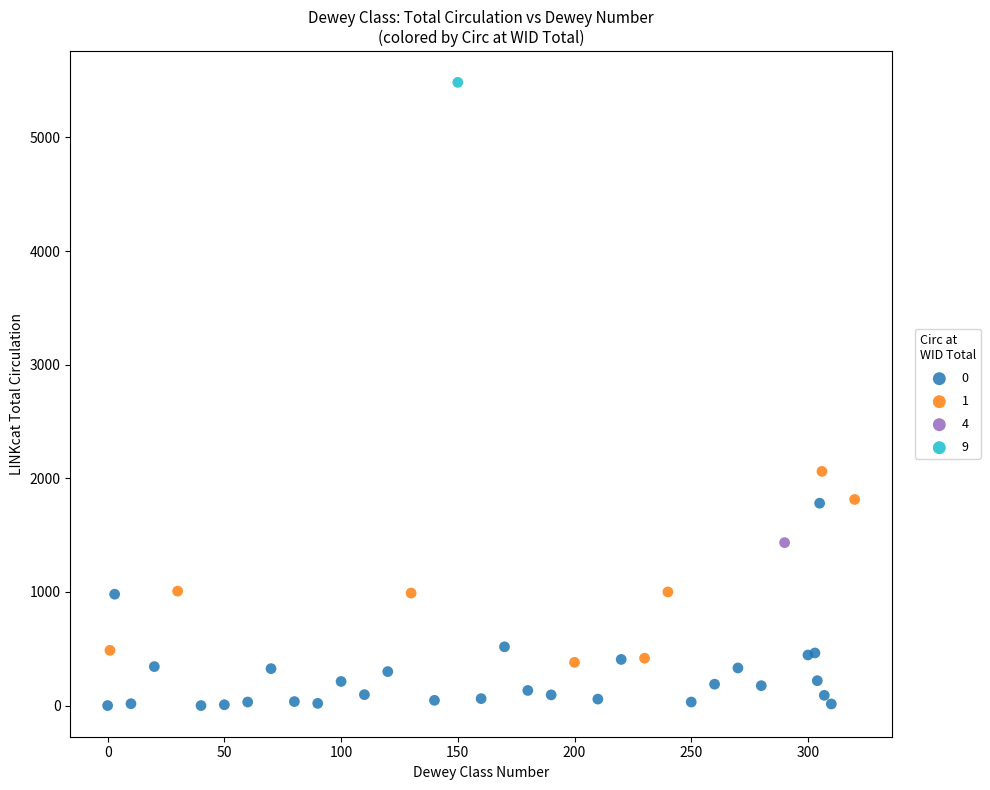

What are all the series names shown in the legend?

0, 1, 4, 9